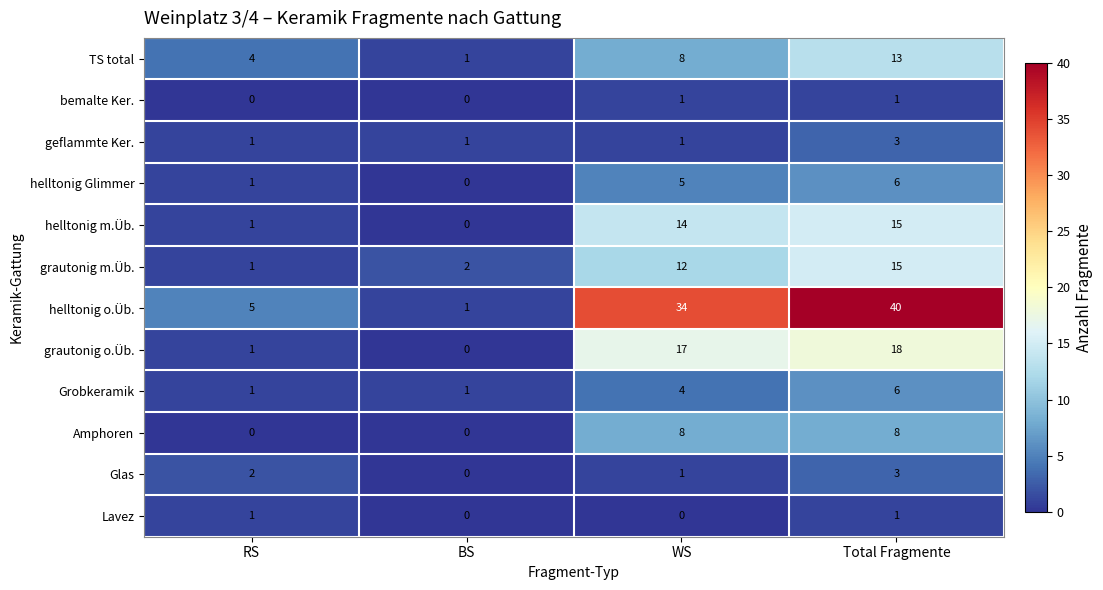

What is the sum of all Glas values?

6